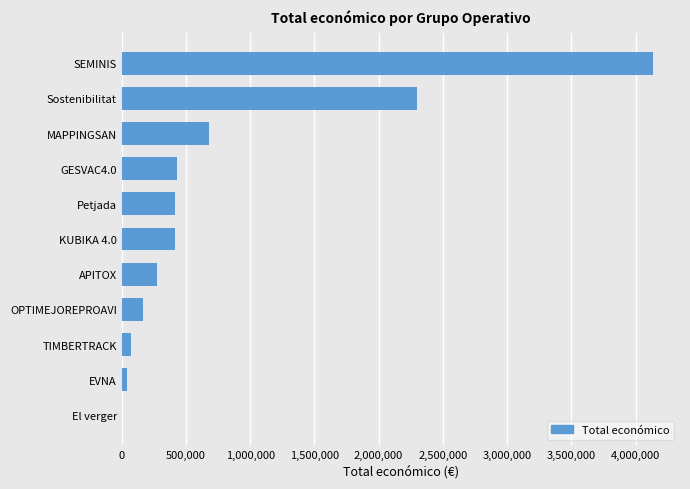

How many distinct data groups are displayed?

1